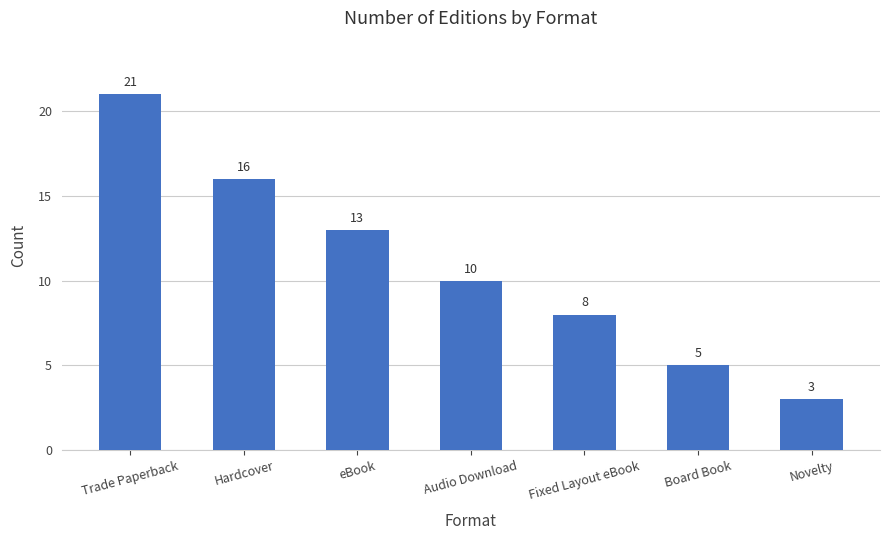

The value at Trade Paperback is 5. True or false?

False